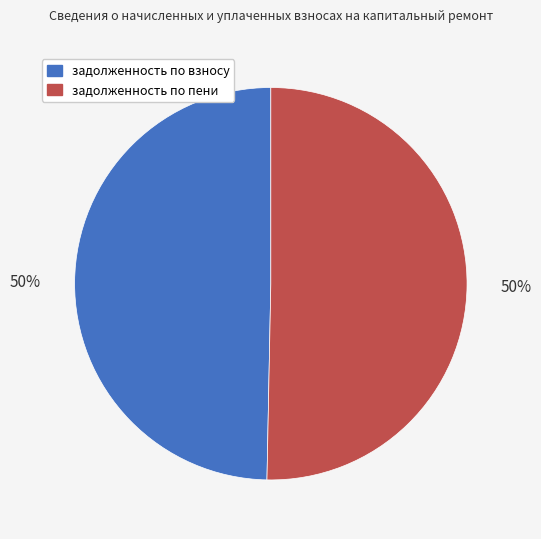

To the nearest percent, what is the average slice percentage?

50%